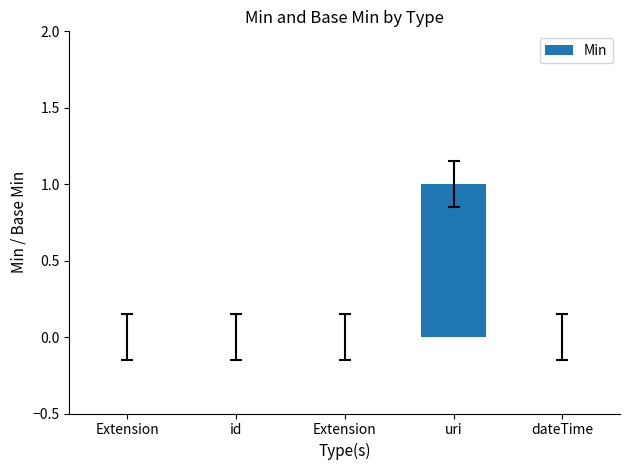

Are the bars horizontal?

No